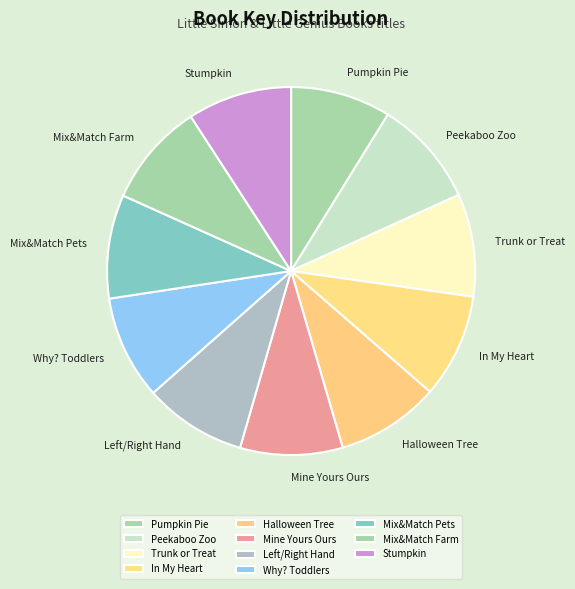

Is the sum of Trunk or Treat and Mix&Match Farm greater than half?

No